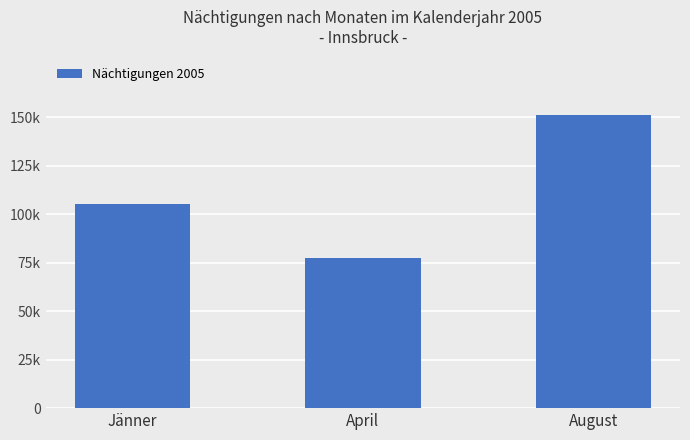

Does the chart contain any negative values?

No